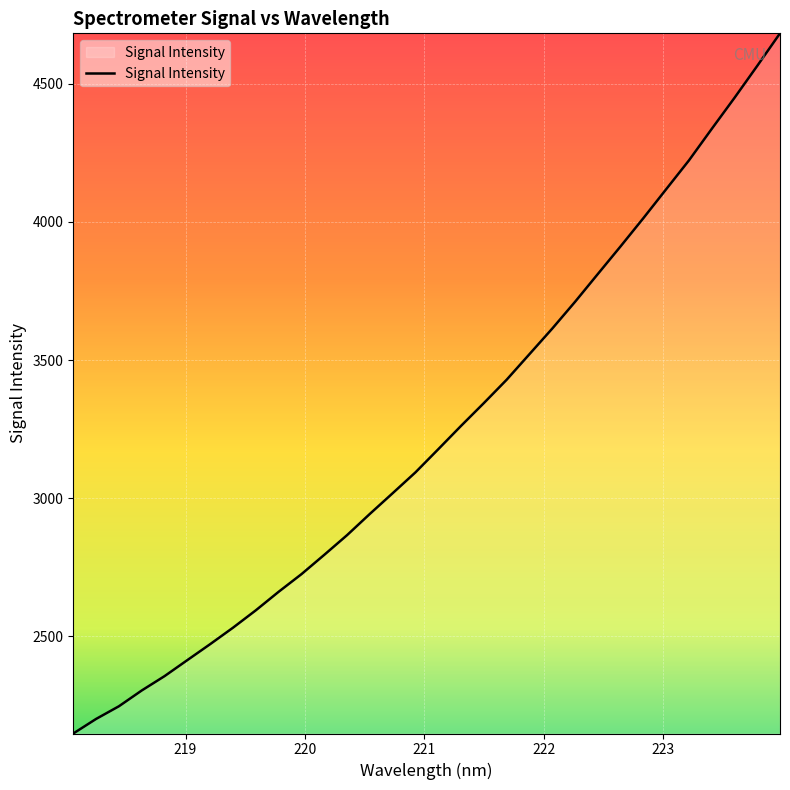

What is the greatest value displayed?

4682.8